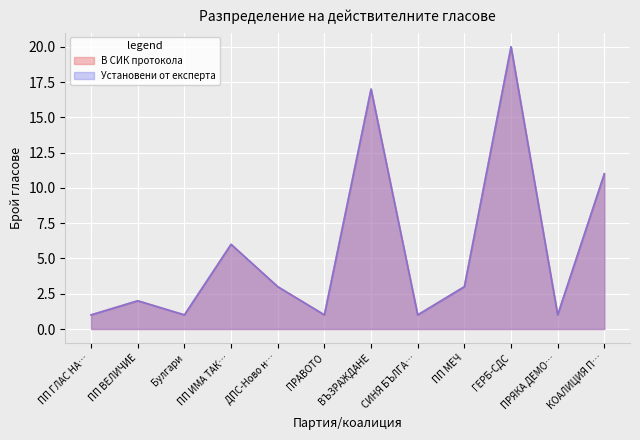

Is it true that Установени от експерта equals 11 at КОАЛИЦИЯ П…?

True